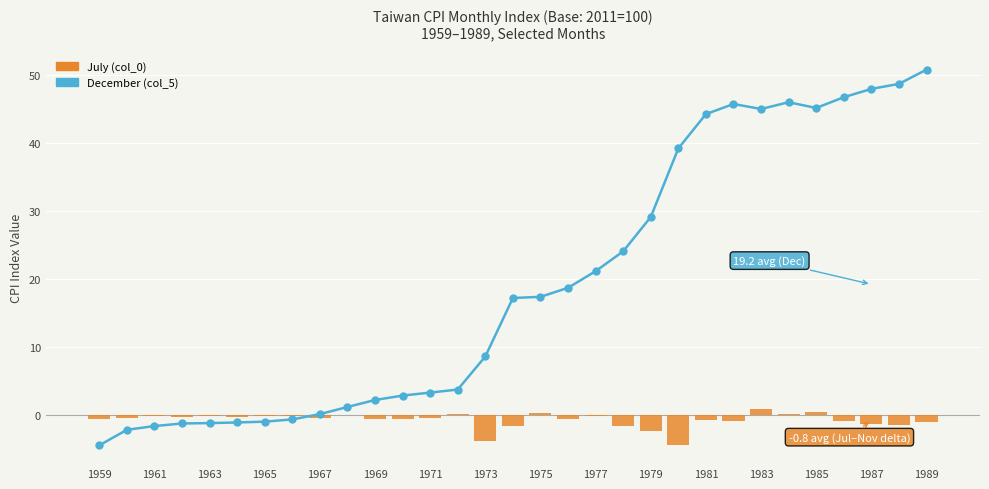

Is it true that December (col_5) equals 71.2 at 1989?

False